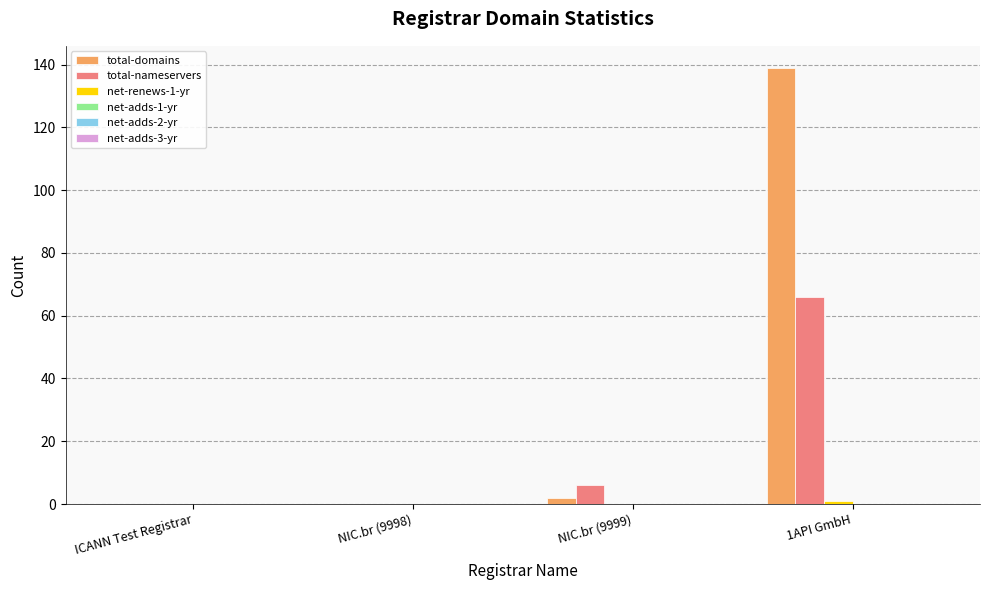

What is the highest value of the total-nameservers series?

66